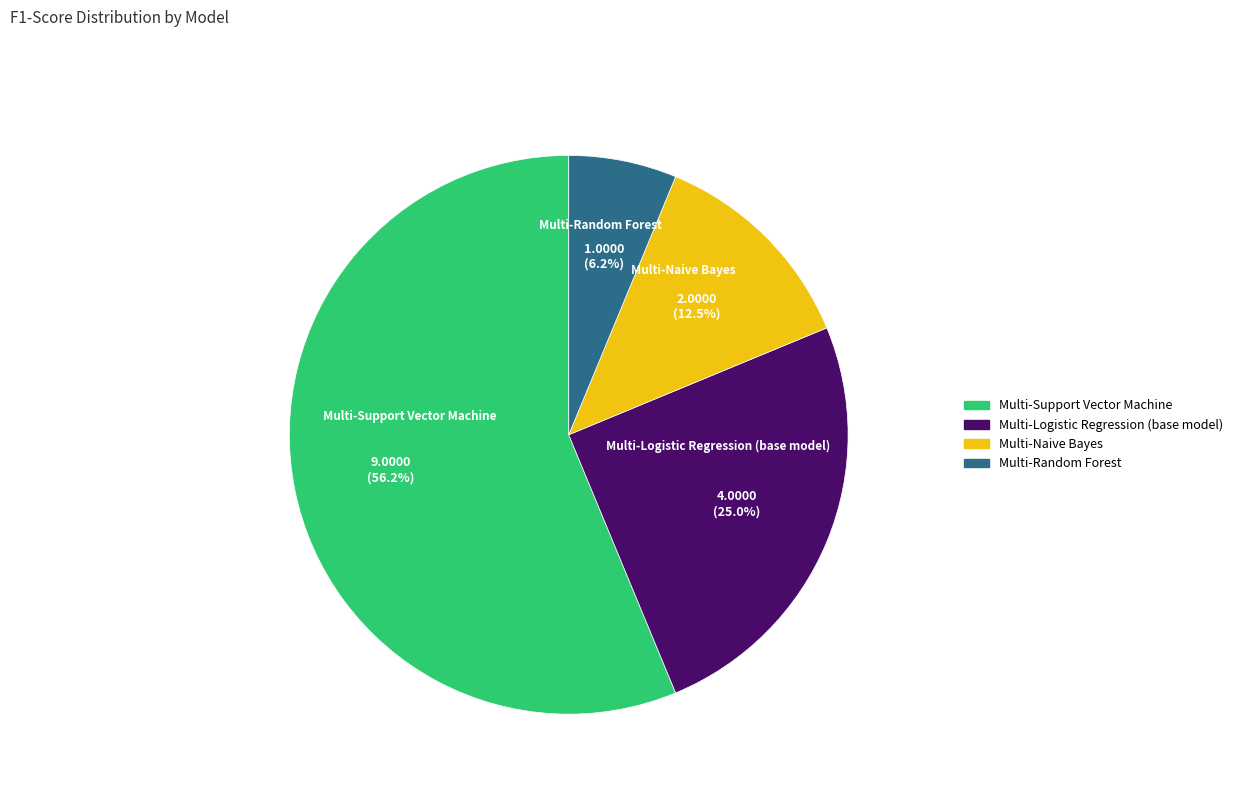

To the nearest percent, what is the average slice percentage?

25%